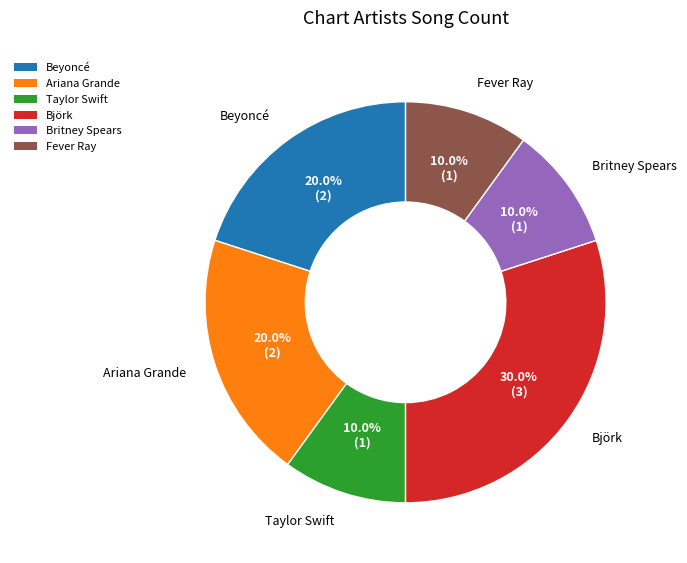

Which slice is the largest?

Björk